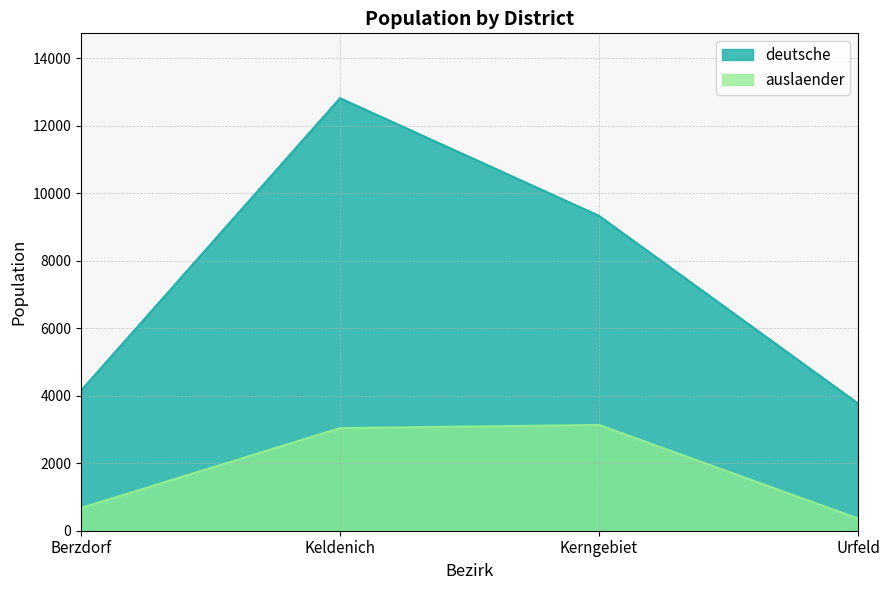

At Berzdorf, list the series in order from smallest to largest.

auslaender, deutsche